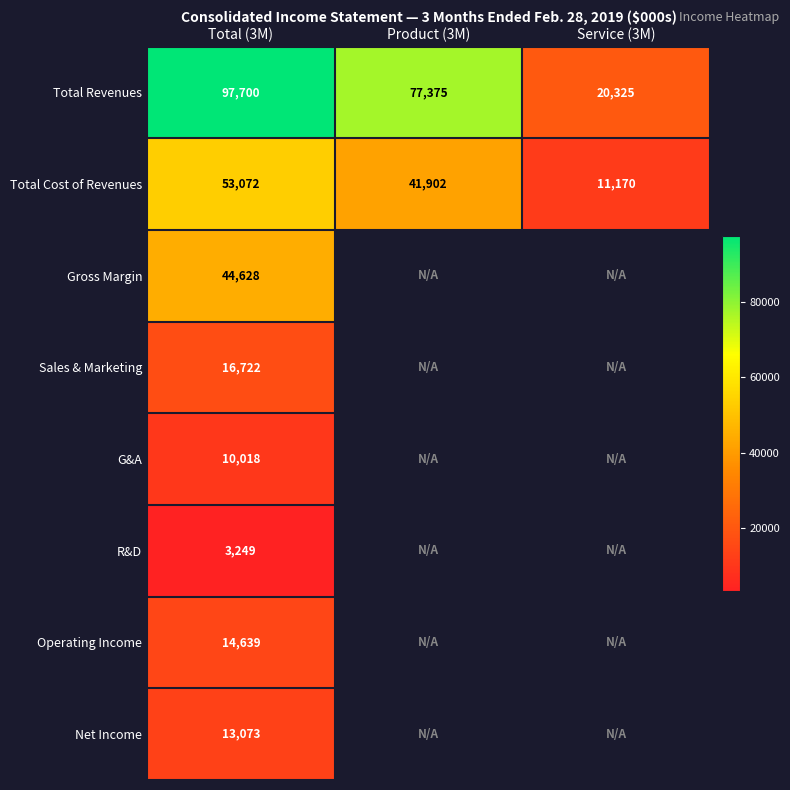

True or false: Total Revenues has a value of 97700 at Total (3M).

True